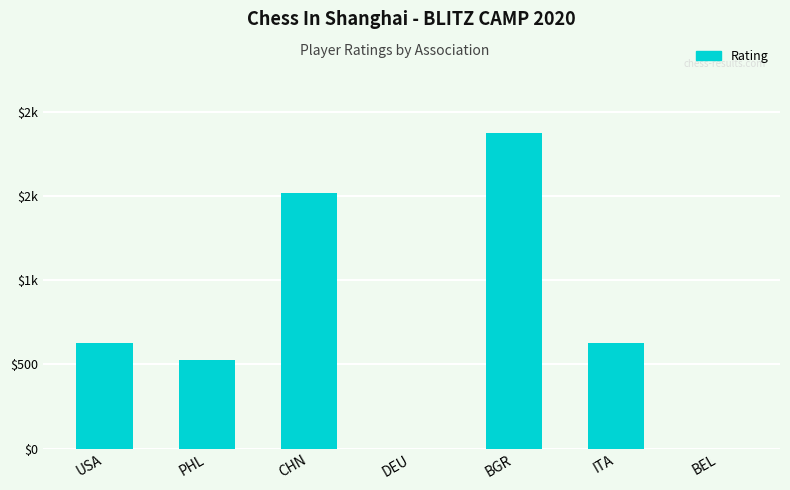

The chart shows a value of 527 at PHL. True or false?

True